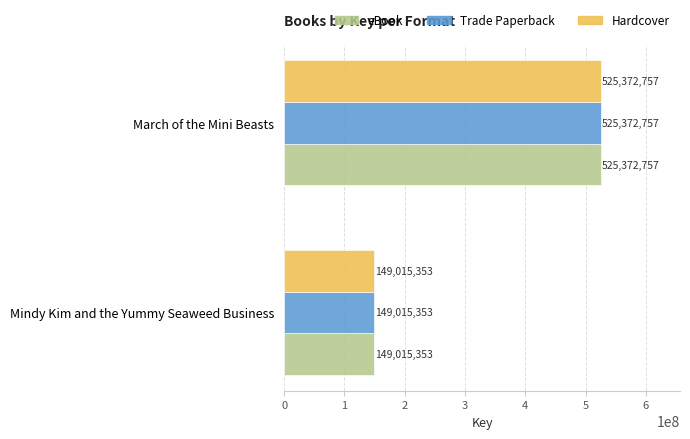

Where is eBook nearest to the value 337194055?

Mindy Kim and the Yummy Seaweed Business